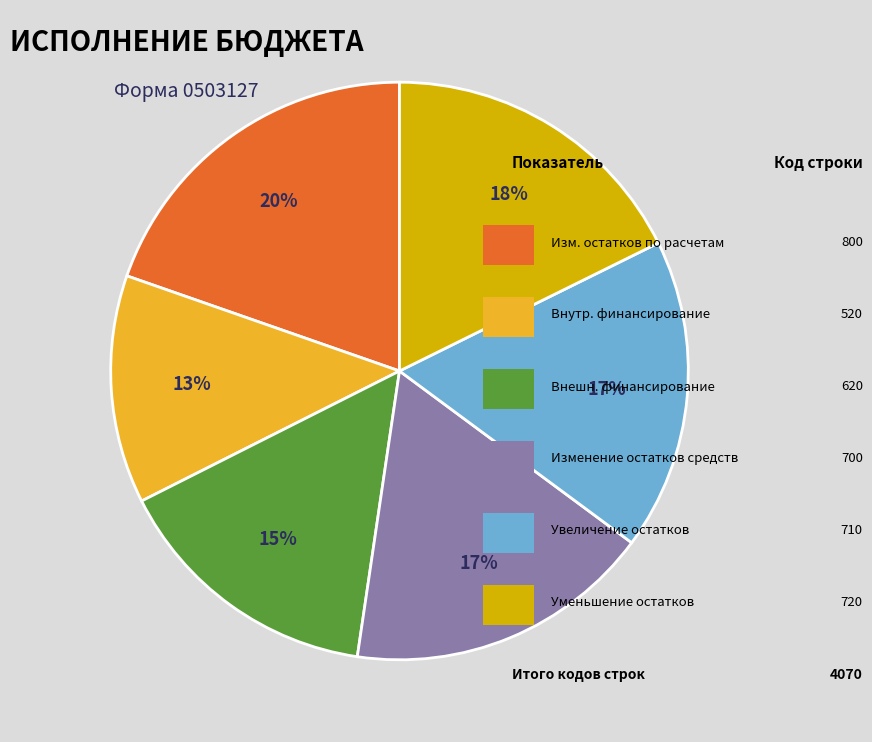

How many segments does this pie chart have?

6